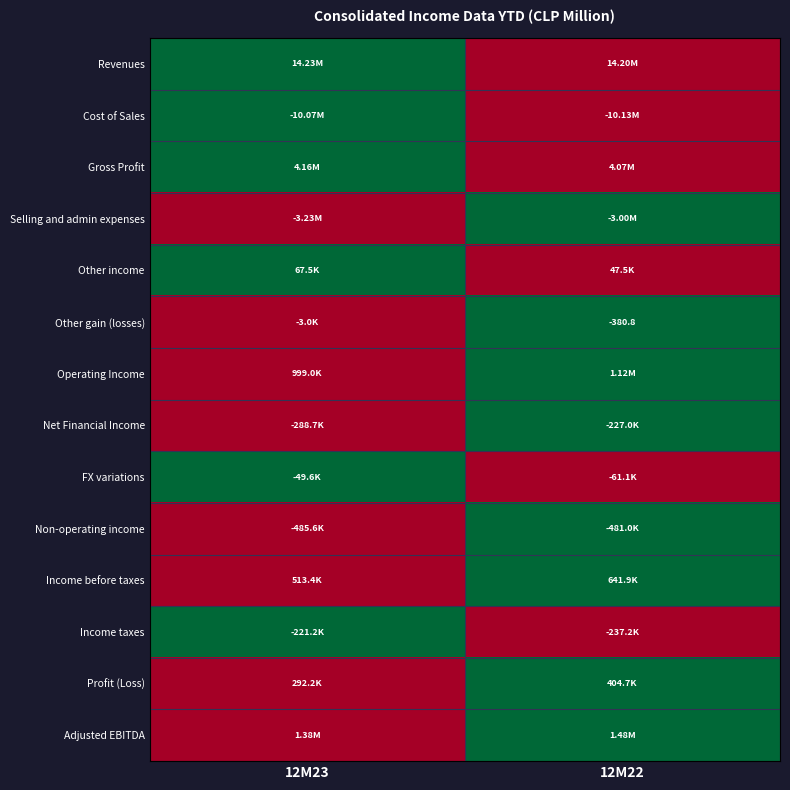

True or false: Net Financial Income has a value of 1 at 12M23.

False